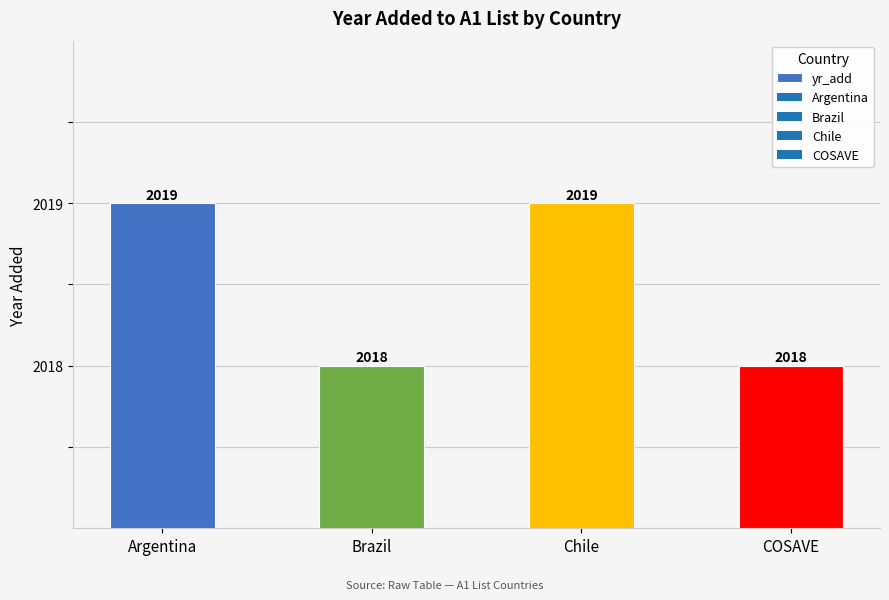

What is the sum of the values at Argentina and Chile?

4038